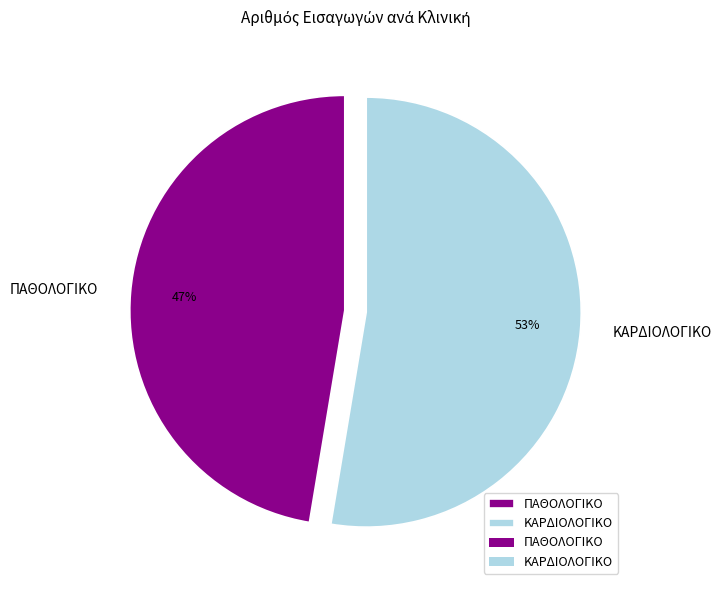

The ΠΑΘΟΛΟΓΙΚΟ slice represents 56% of the pie. True or false?

False